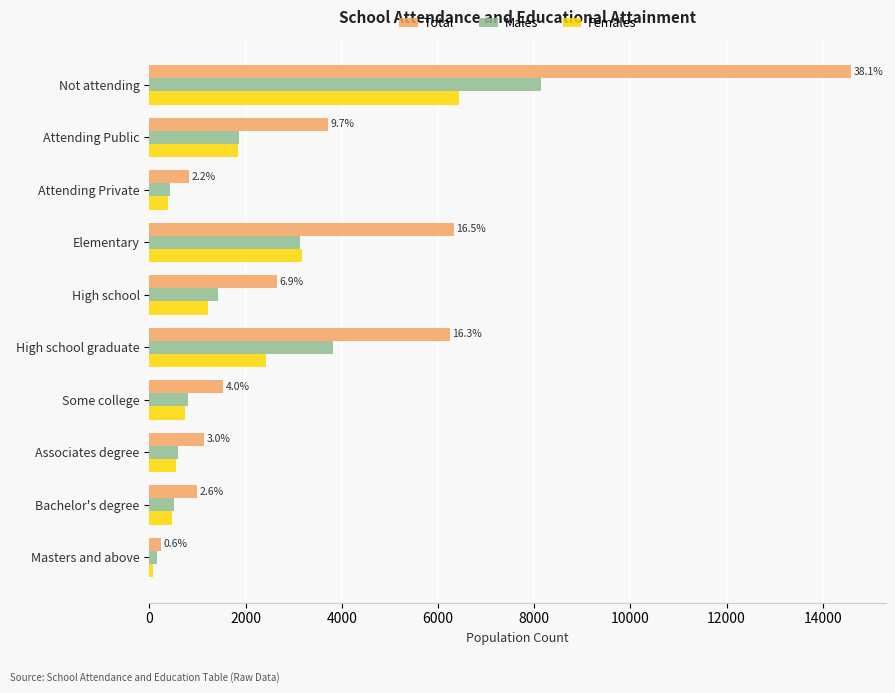

What is the difference between the maximum and minimum values in the Total series?

14349